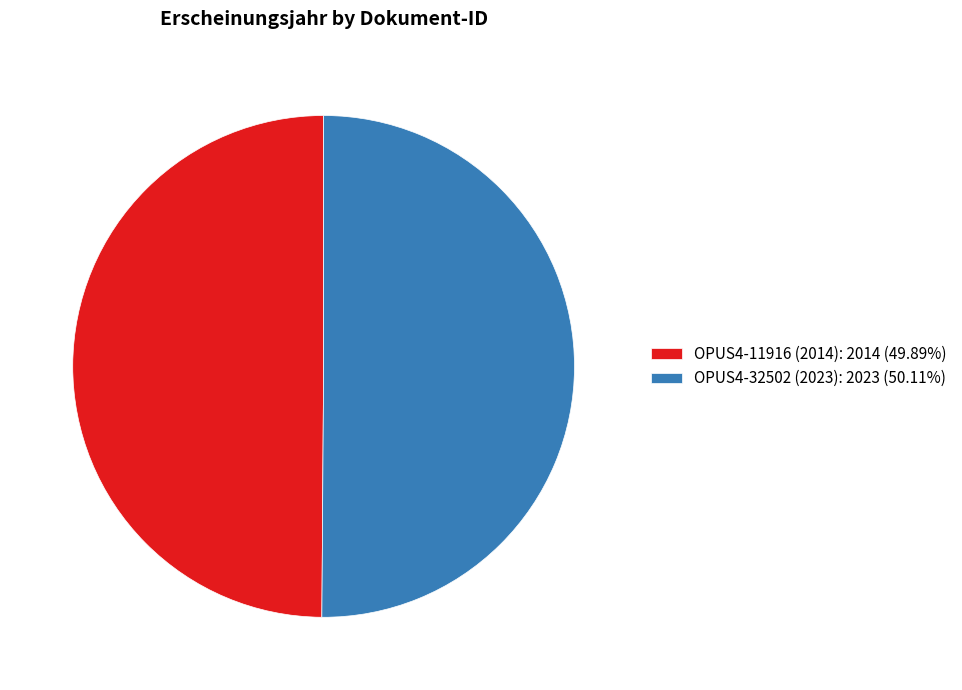

Approximately how many times larger is the value at OPUS4-32502 (2023): 2023 (50.11%) compared to OPUS4-11916 (2014): 2014 (49.89%)?

1.0